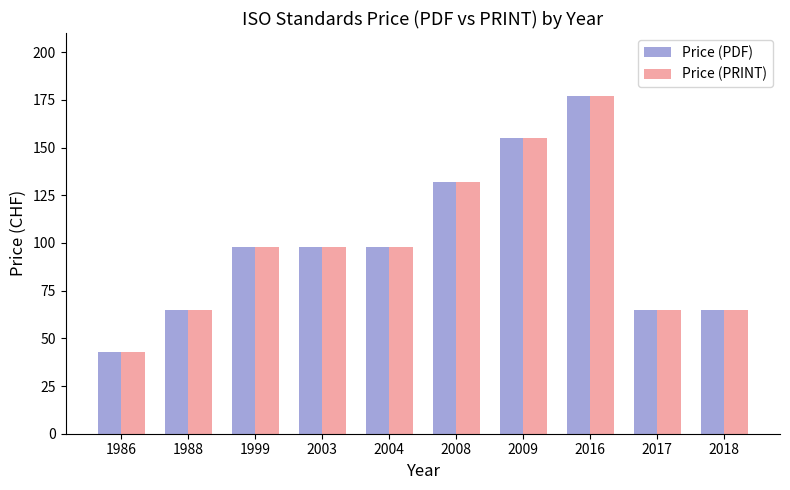

What is the difference between the maximum and minimum values in the Price (PRINT) series?

134